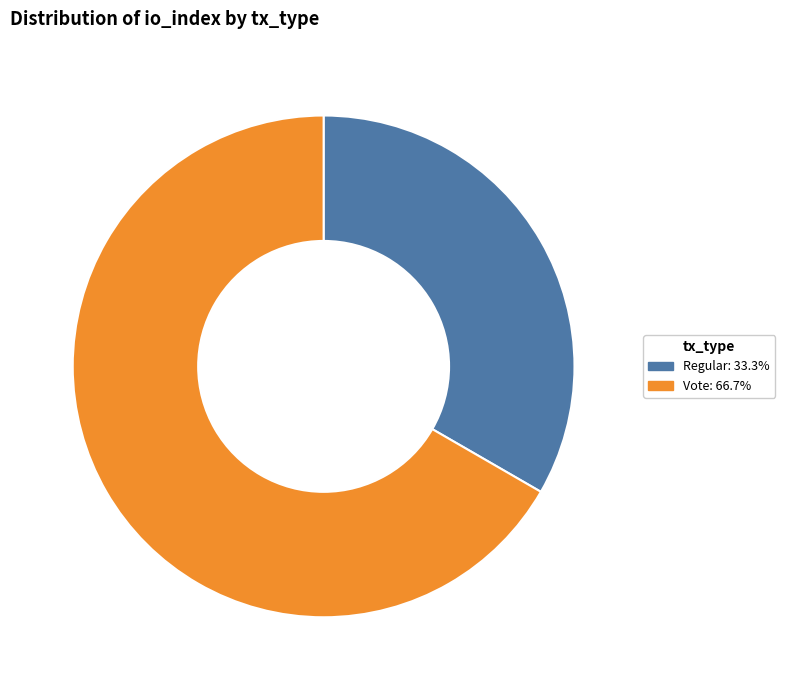

Combined, do Regular: 33.3% and Vote: 66.7% account for over 50%?

Yes